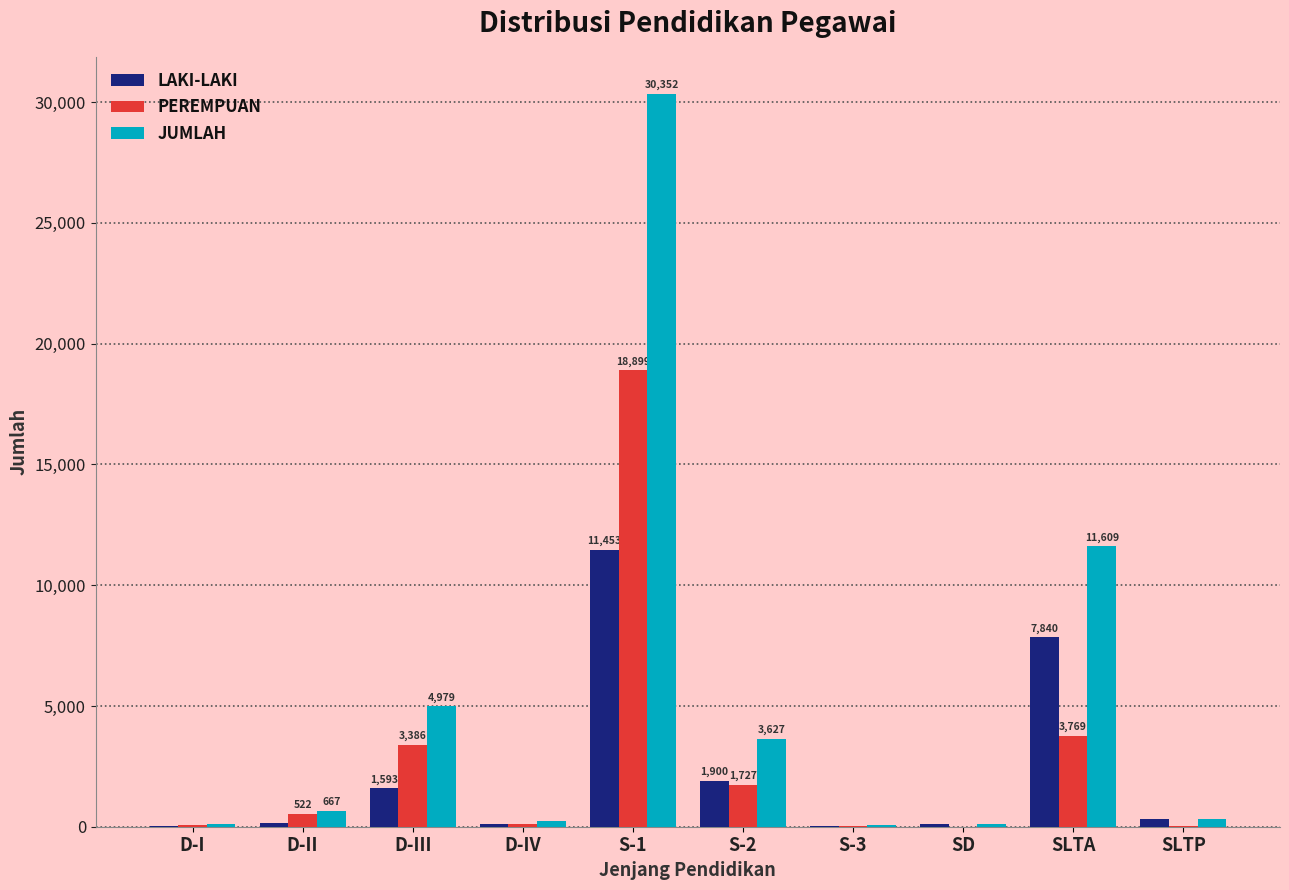

Count the number of categories in the chart.

10